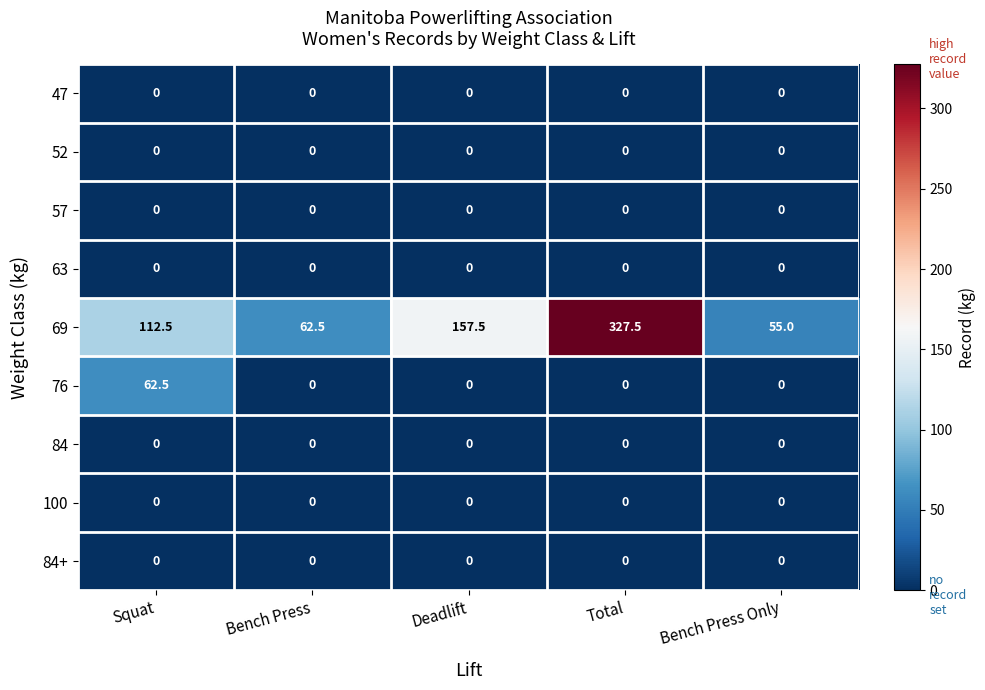

True or false: 76 has a value of 62.5 at Squat.

True